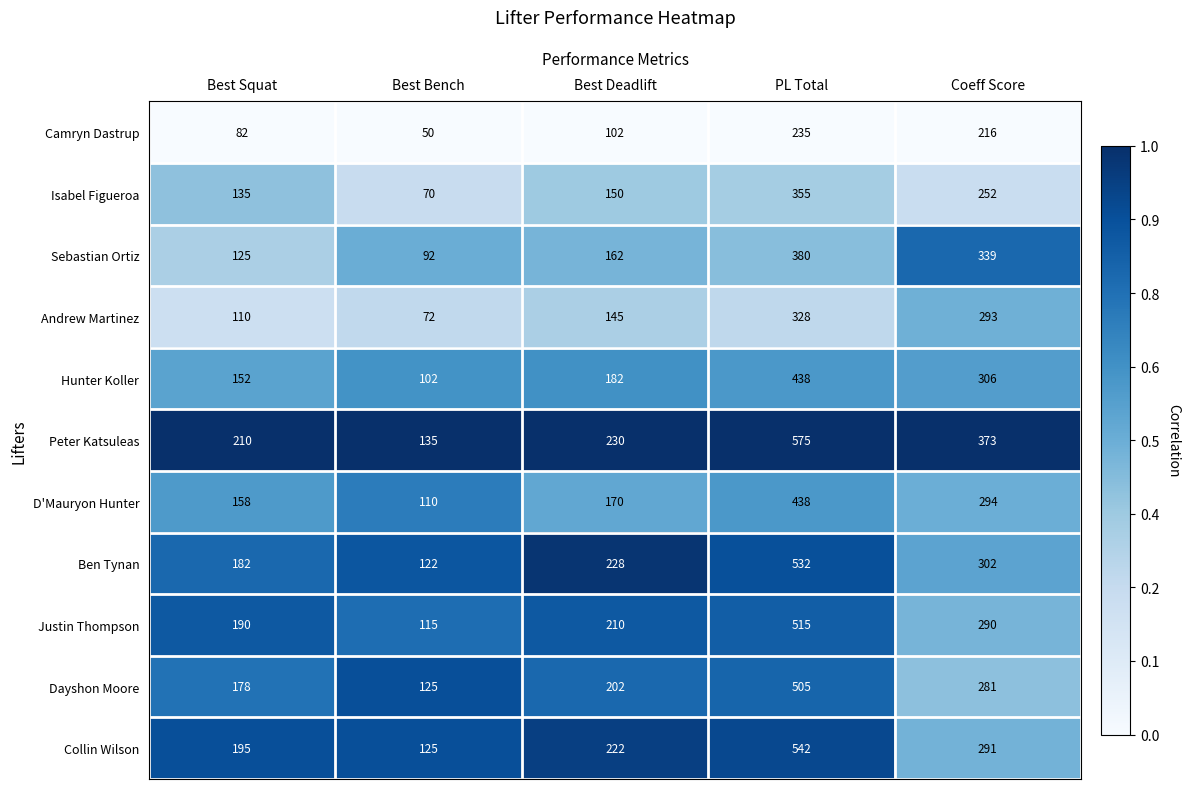

The Peter Katsuleas series shows 373 at Coeff Score. True or false?

True